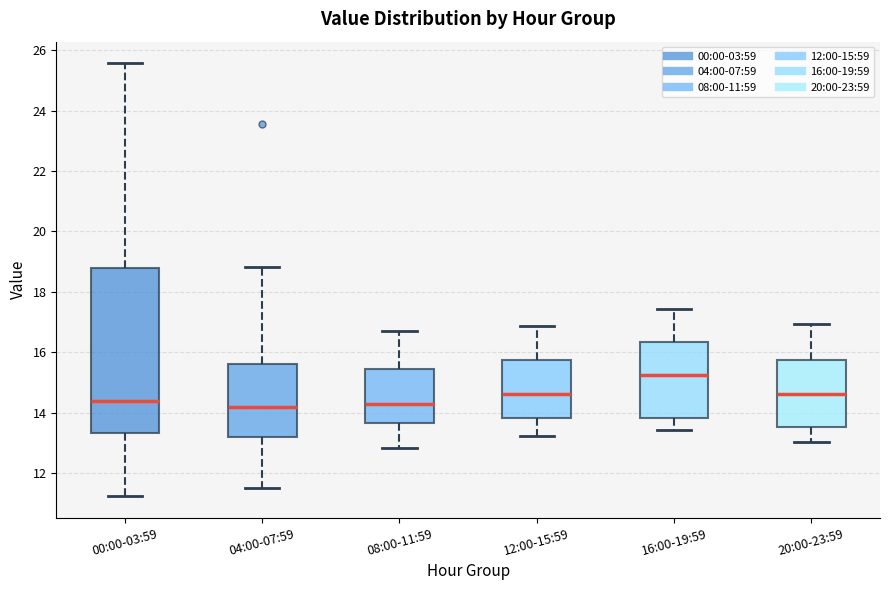

Comparing the boxes themselves (not the whiskers), which one is the tallest?

00:00-03:59